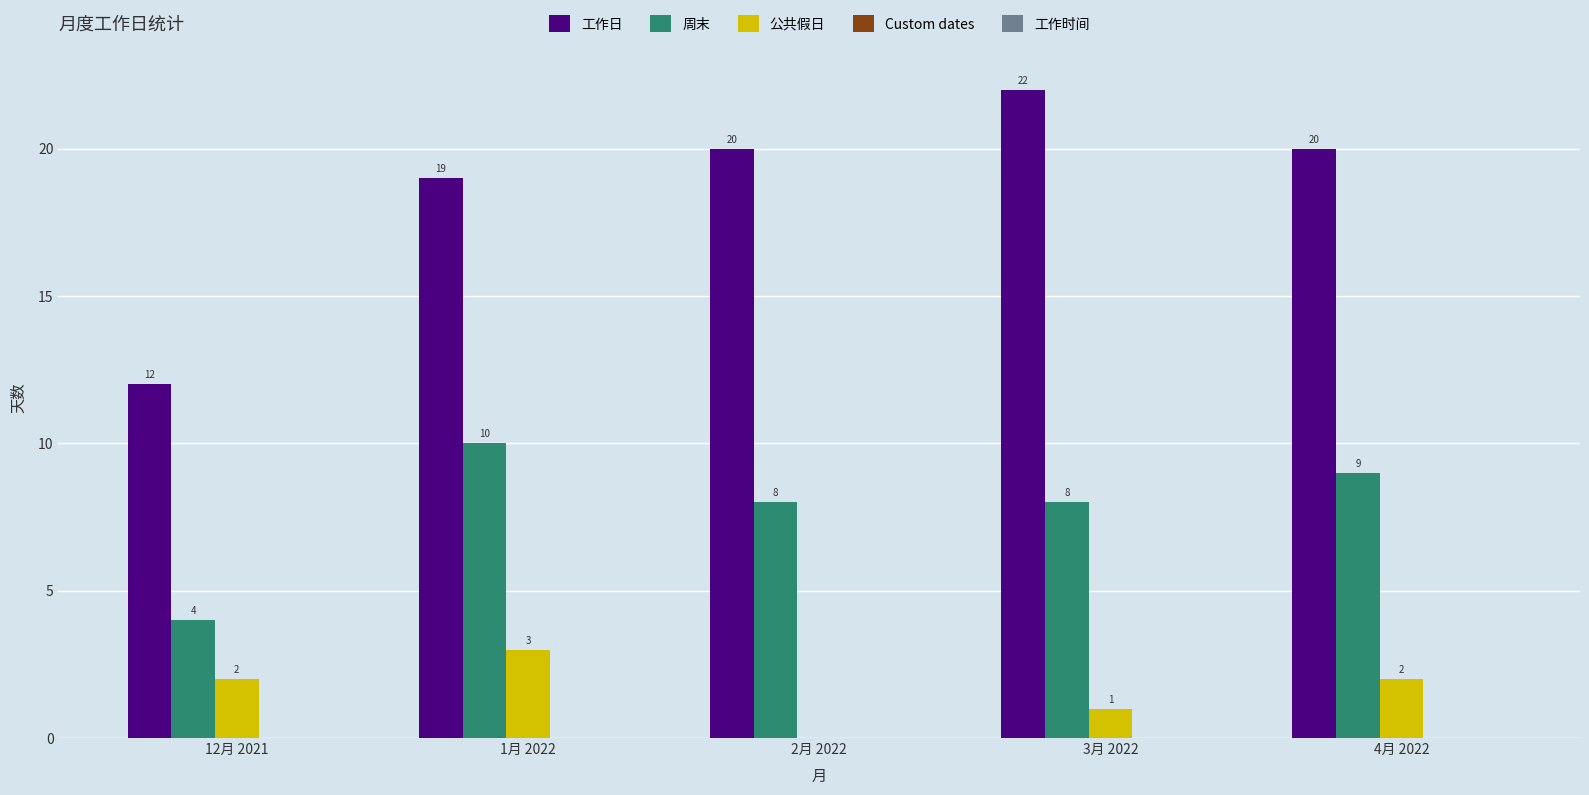

Read the 周末 value at 2月 2022.

8